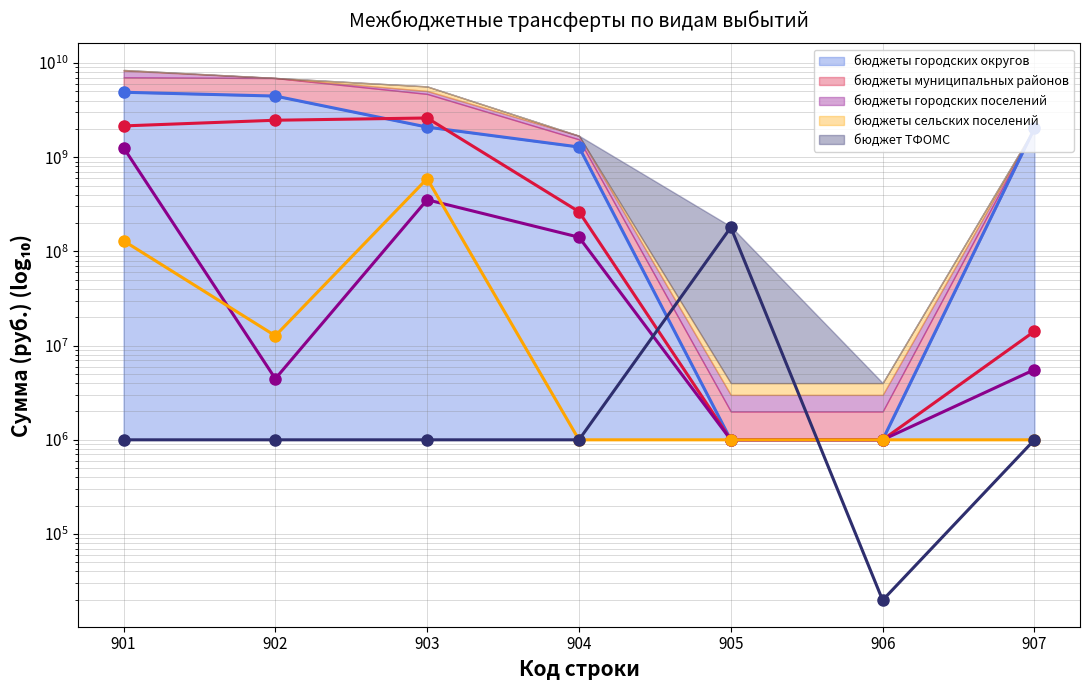

What is the difference between the second highest and minimum values in the бюджеты городских округов series?

4461712574.9